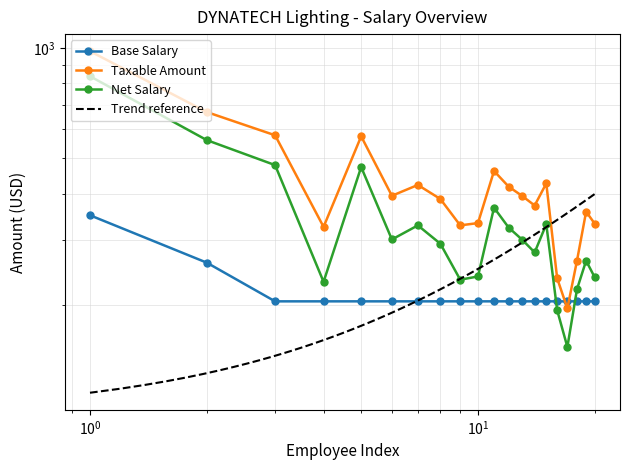

The value of Net Salary at 20 is 237.0. True or false?

True